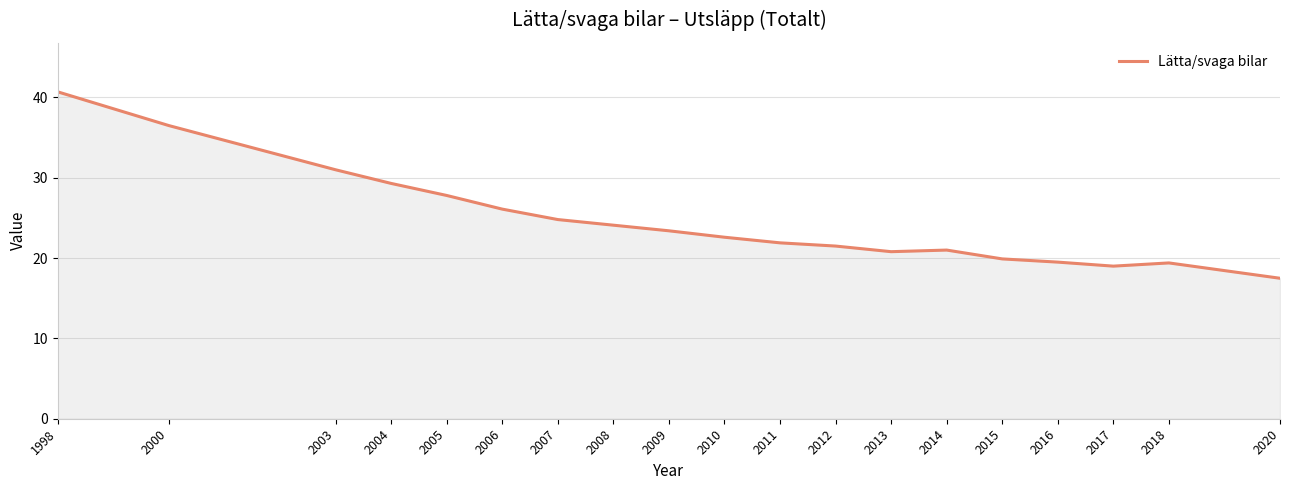

Where does the data first go above 22?

1998